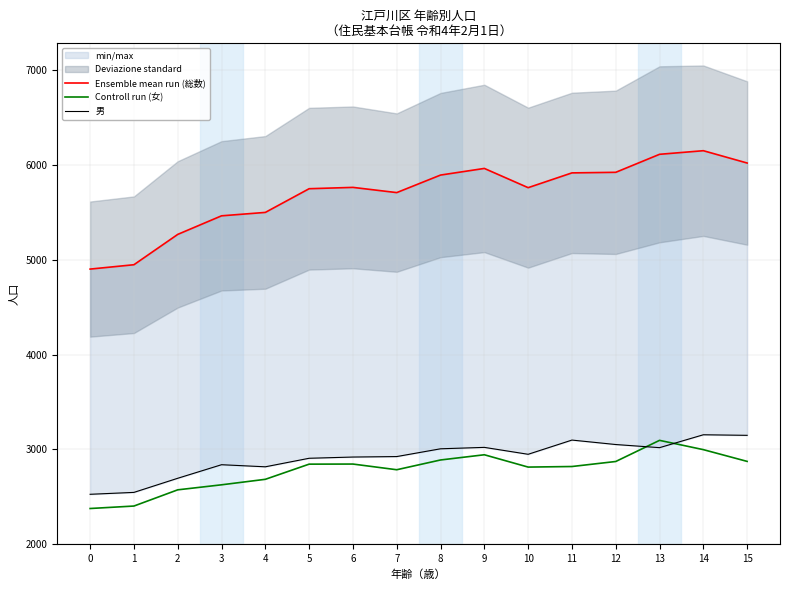

True or false: Ensemble mean run (総数) and 男 cross at least once.

False